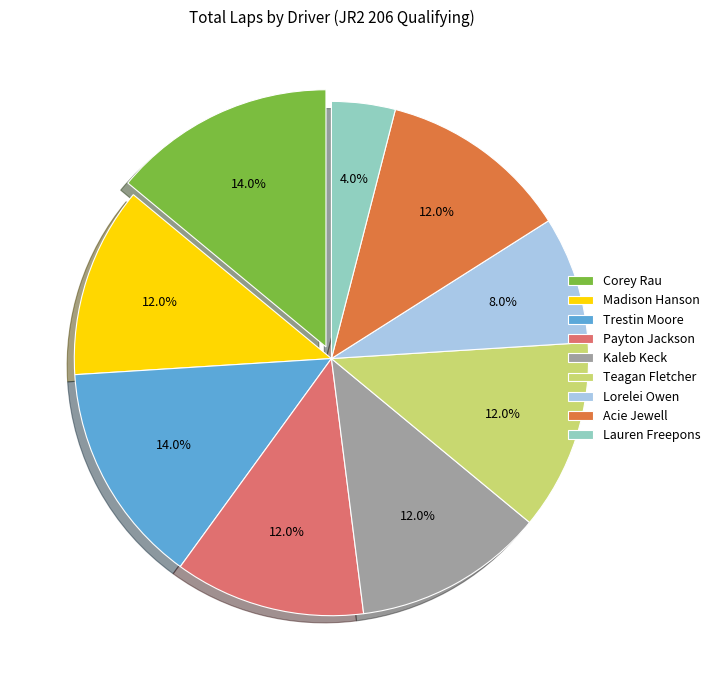

Does Kaleb Keck represent more than half of the total?

No